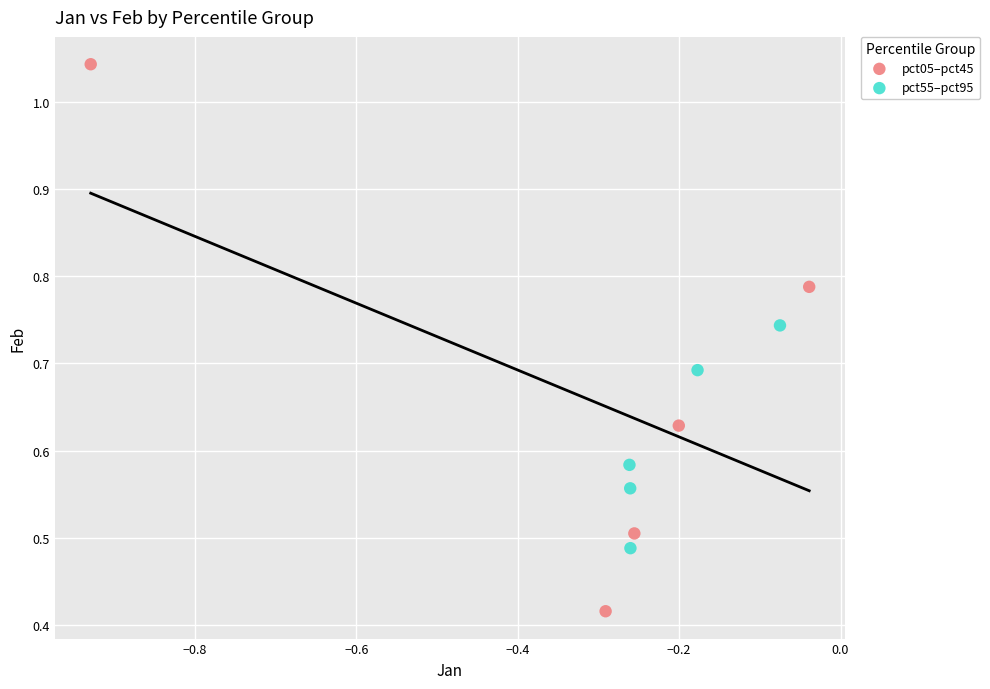

Which series reaches the minimum Y coordinate?

pct05–pct45